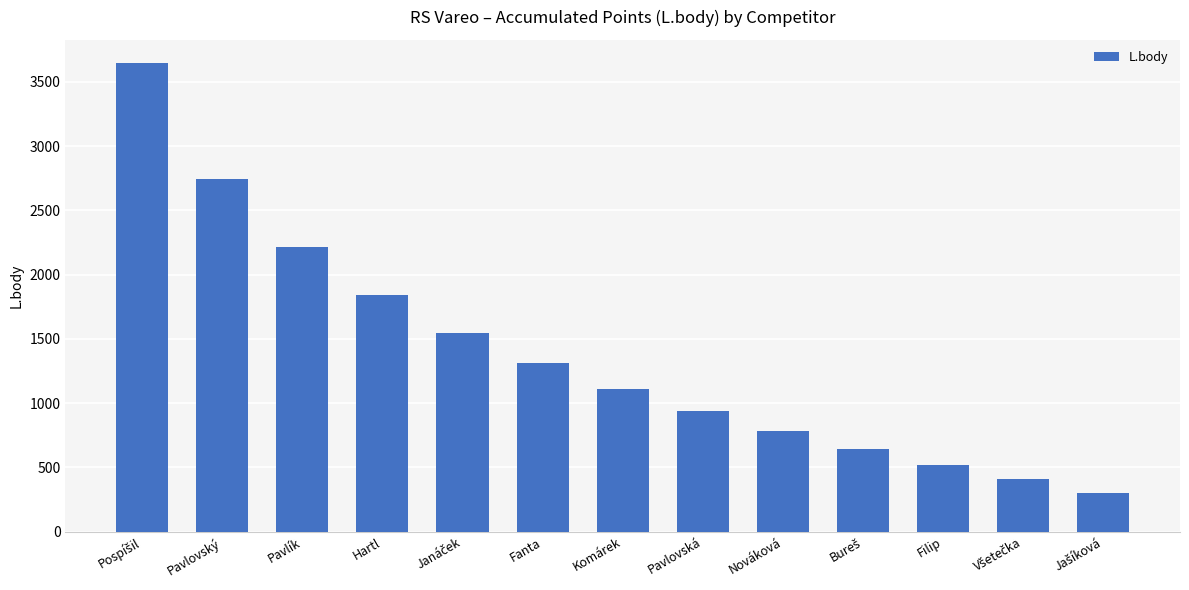

What is the label of the 8th bar from the left?

Pavlovská